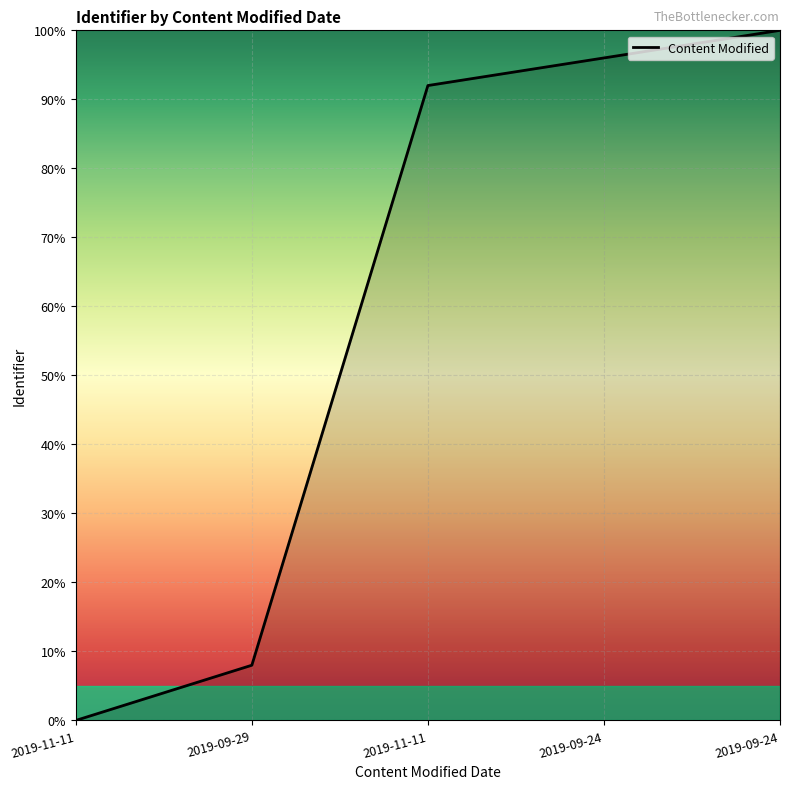

How many values are below 92?

2